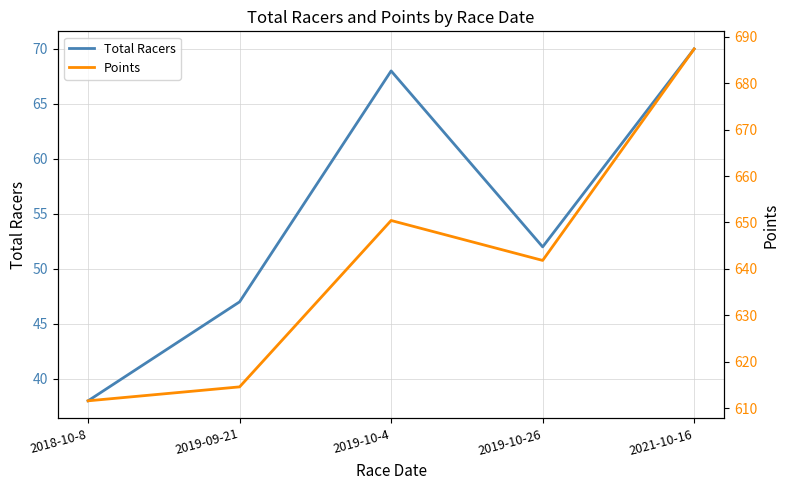

Between 2019-10-4 and 2019-09-21, which is larger?

2019-10-4